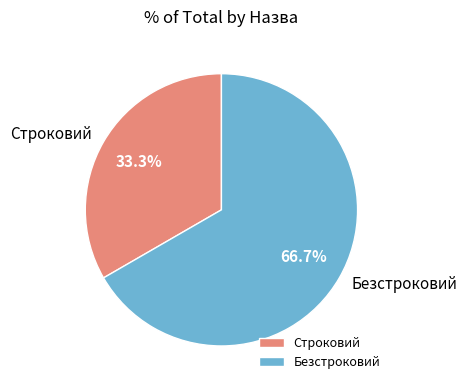

What is the ratio of the value at Безстроковий to the value at Строковий?

2.0